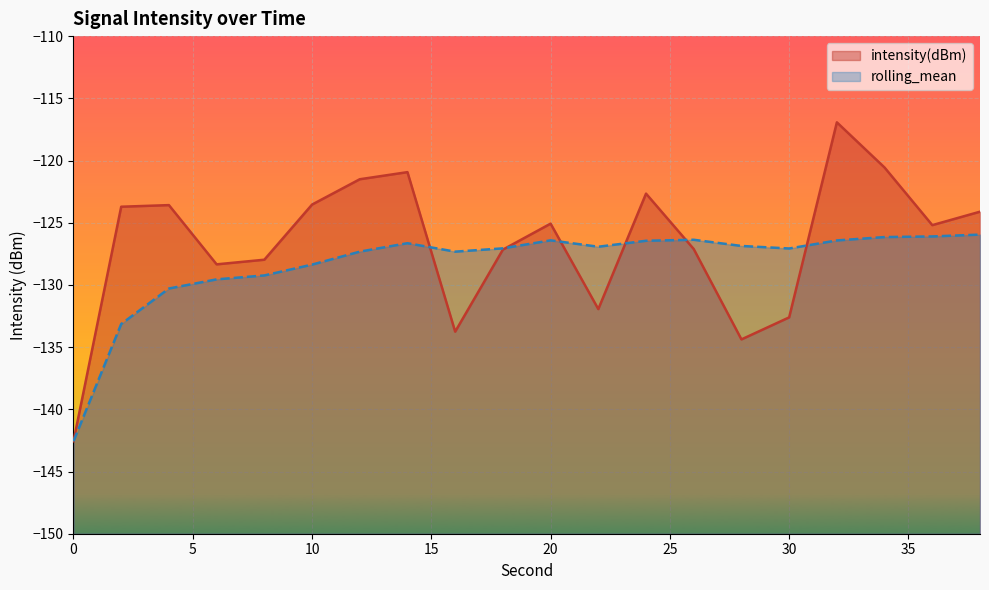

At which category does rolling_mean reach its first local peak?

14